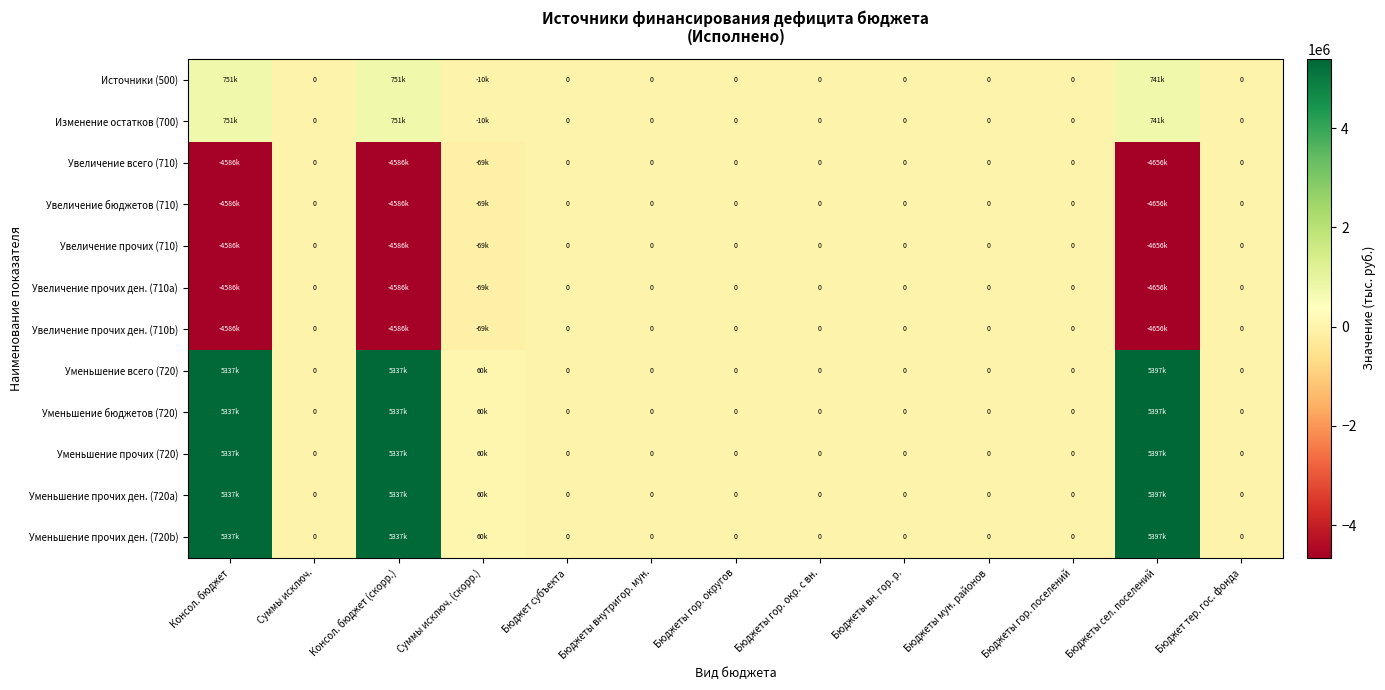

At which label does Увеличение прочих ден. (710b) reach its minimum?

Бюджеты сел. поселений